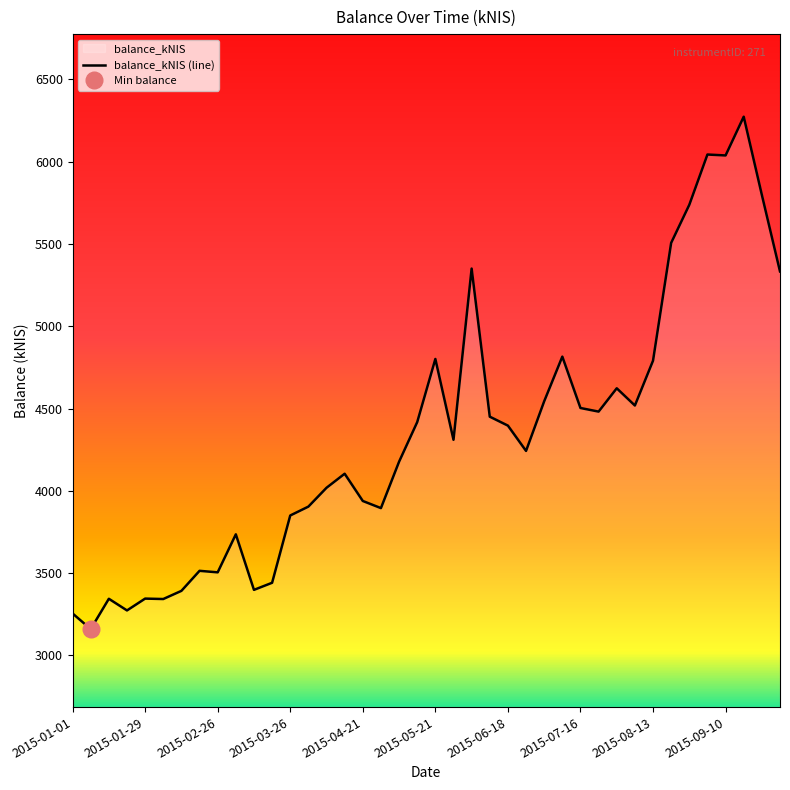

What is the lowest value of the balance_kNIS (line) series?

3159.7